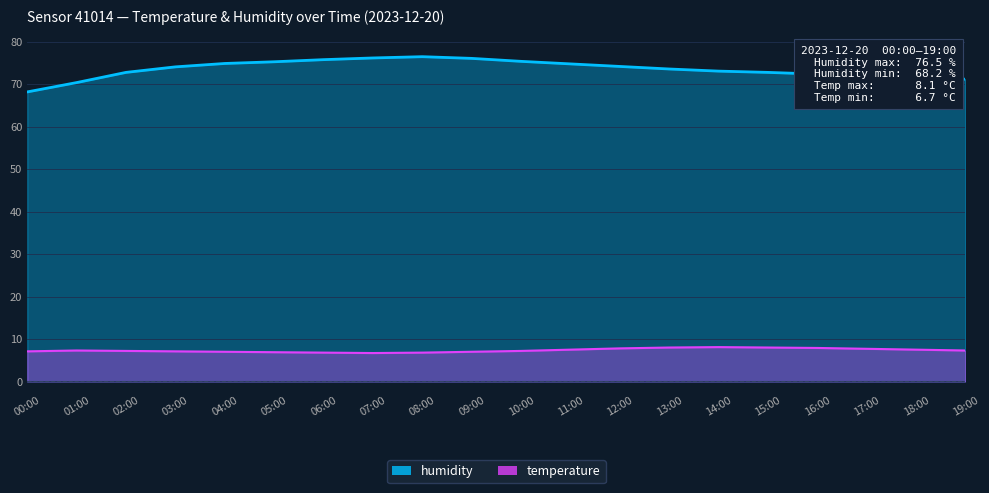

Reading left to right, list all the values displayed in this chart.

humidity: 00:00=68.2	01:00=70.4	02:00=72.8	03:00=74.1	04:00=74.9	05:00=75.3	06:00=75.8	07:00=76.2	08:00=76.5	09:00=76.1	10:00=75.4	11:00=74.8	12:00=74.2	13:00=73.6	14:00=73.1	15:00=72.8	16:00=72.4	17:00=72.0	18:00=71.6	19:00=71.2
temperature: 00:00=7.1	01:00=7.3	02:00=7.2	03:00=7.1	04:00=7.0	05:00=6.9	06:00=6.8	07:00=6.7	08:00=6.8	09:00=7.0	10:00=7.2	11:00=7.5	12:00=7.8	13:00=8.0	14:00=8.1	15:00=8.0	16:00=7.9	17:00=7.7	18:00=7.5	19:00=7.3